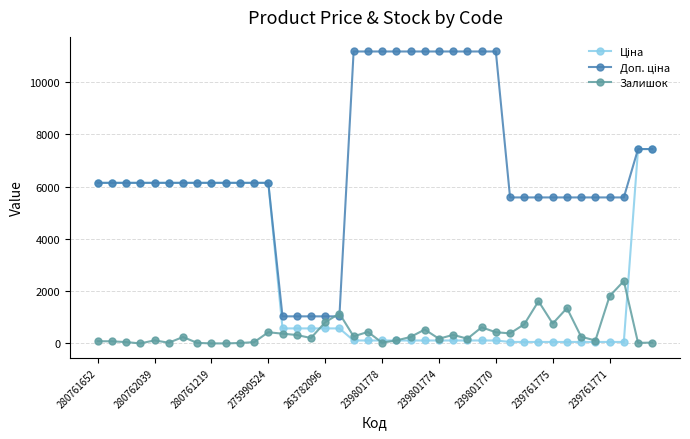

At how many categories does at least one series exceed 3765?

35